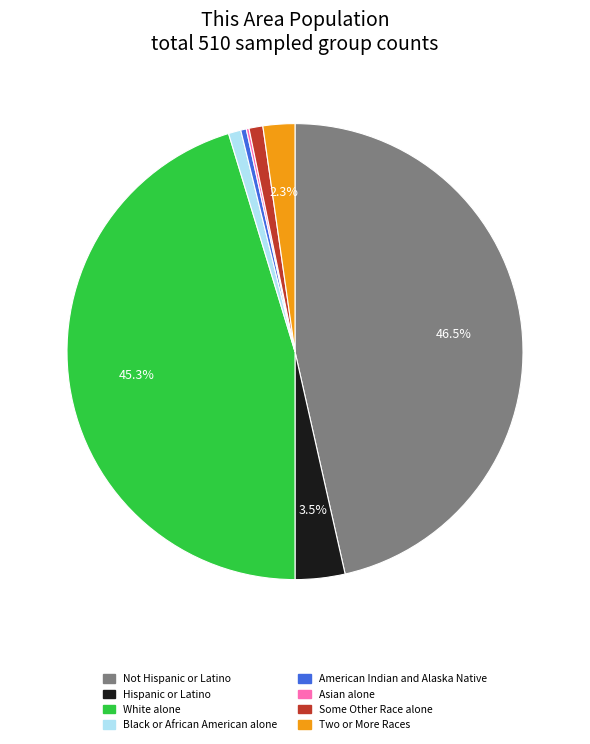

To the nearest percent, what is the combined percentage of Hispanic or Latino and Black or African American alone?

4%